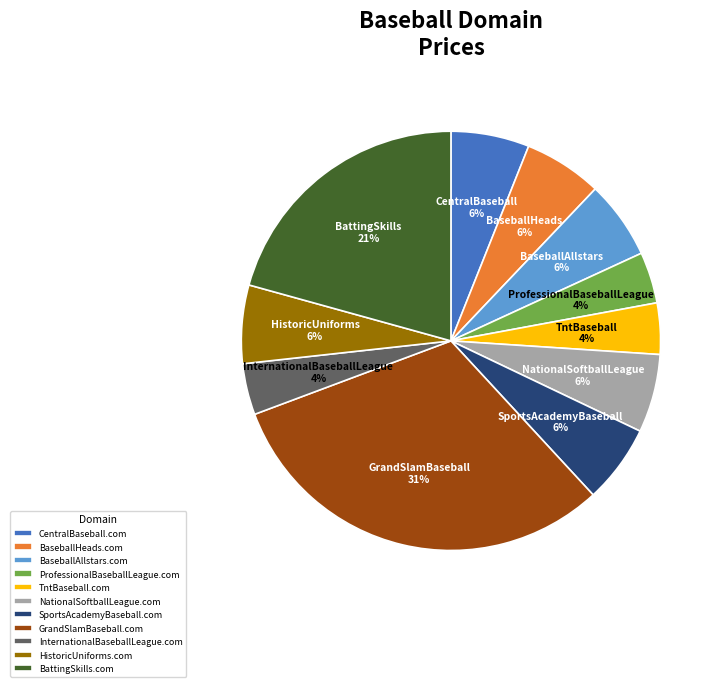

How many segments does this pie chart have?

11